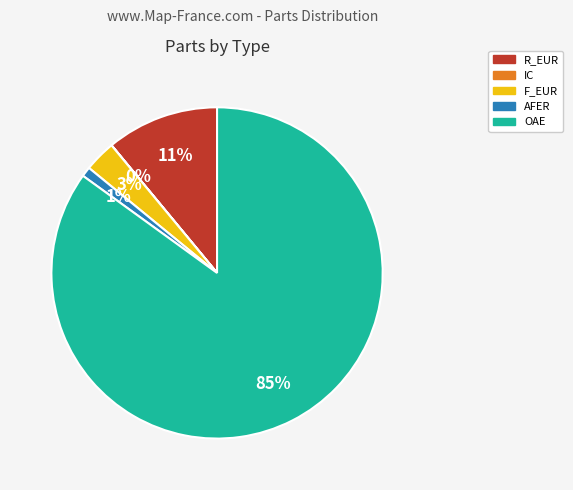

Approximately how many times larger is the value at AFER compared to F_EUR?

0.3